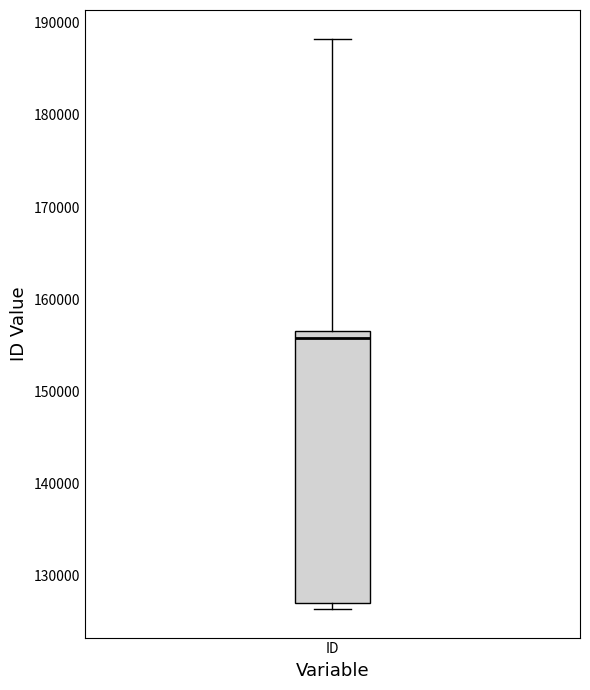

Transcribe this box plot: give where the median line is, the range the box spans, and where the two whiskers end, as read against the y-axis. The values are not printed on the chart, so give them approximately, as read against the axis.

median 156000 (just below the box's upper edge), box 127000 to 156000, whiskers 126000 to 188000